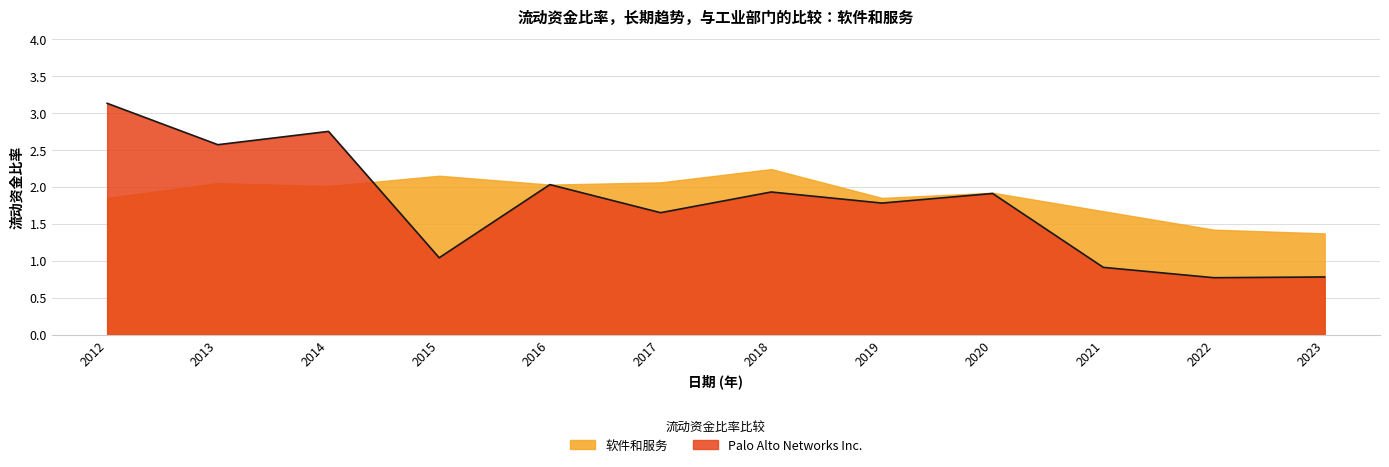

At 2015, list the series in order from largest to smallest.

软件和服务, Palo Alto Networks Inc.